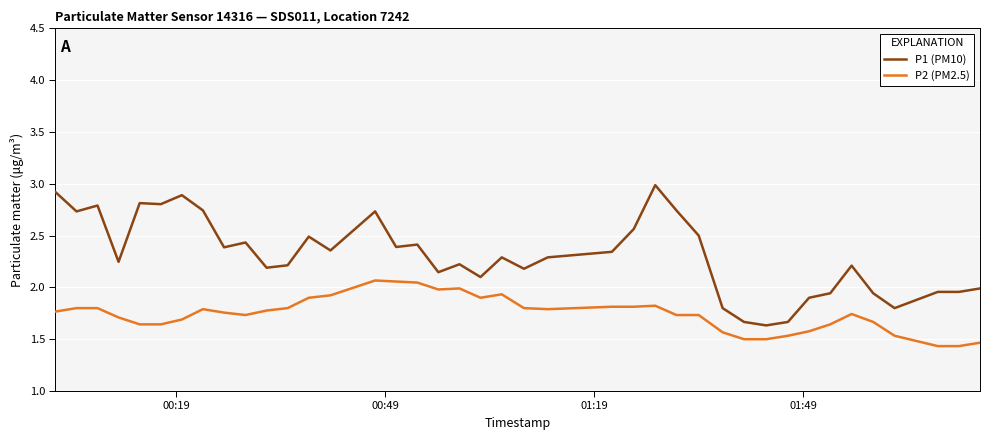

What is the maximum value for P1 (PM10)?

3.0